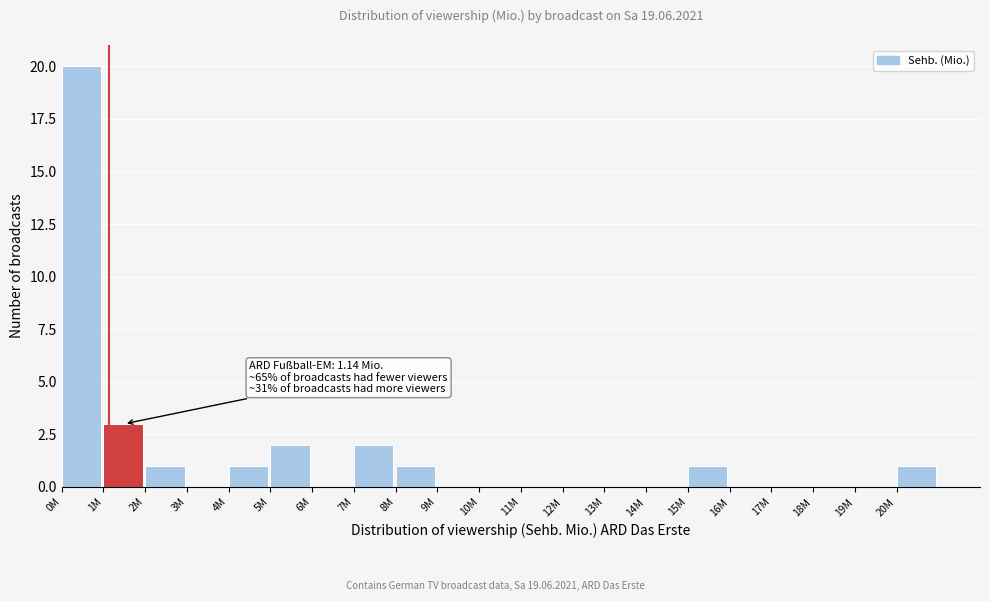

Reading left to right, list all the values displayed in this chart.

0M=20	1M=3	2M=1	3M=0	4M=1	5M=2	6M=0	7M=2	8M=1	9M=0	10M=0	11M=0	12M=0	13M=0	14M=0	15M=1	16M=0	17M=0	18M=0	19M=0	20M=1